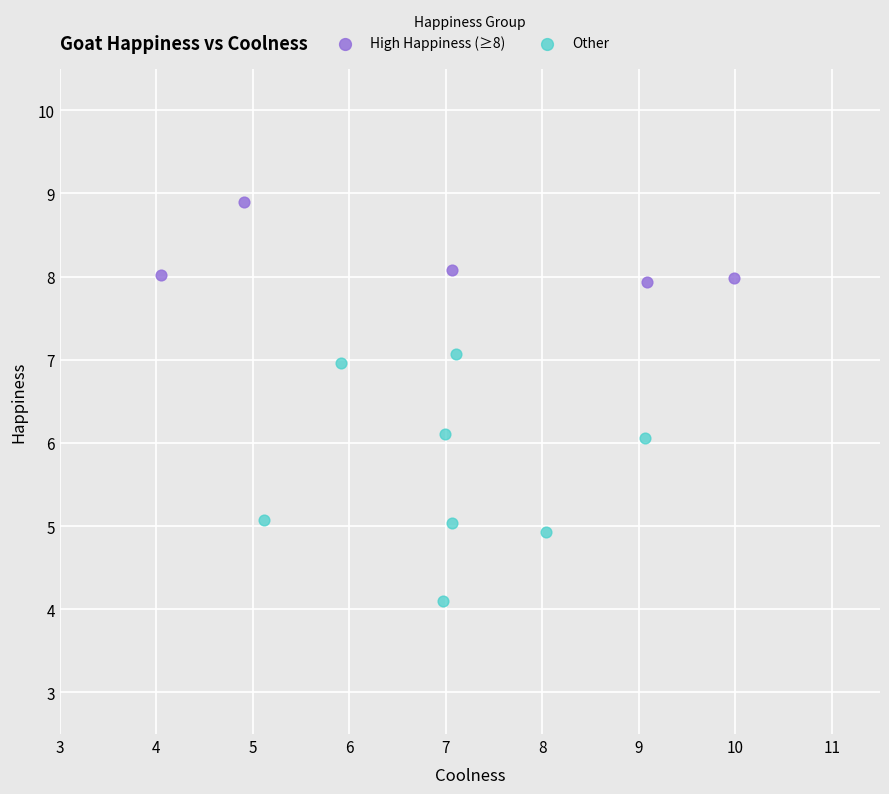

Which series has the largest Y range (max minus min)?

Other